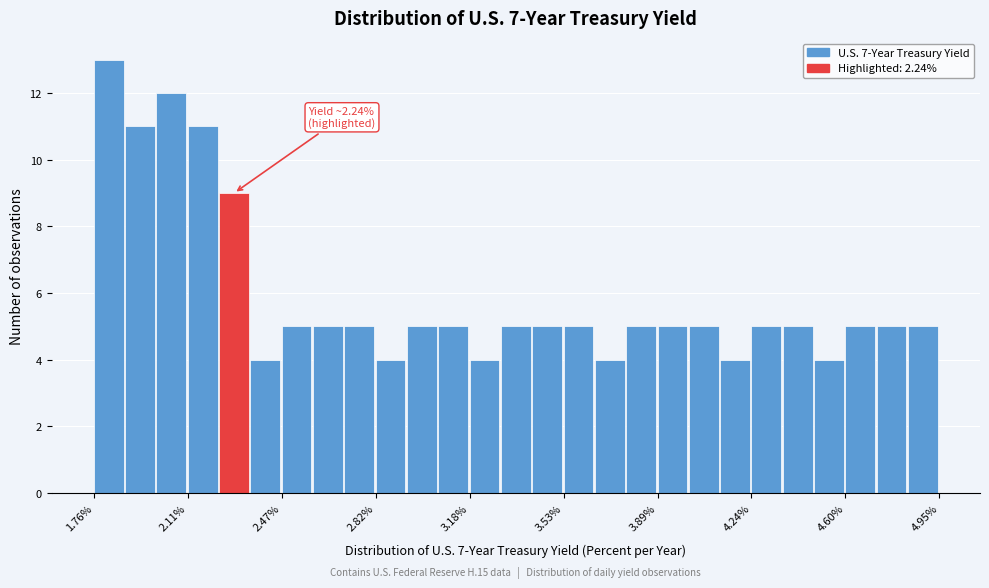

Read against the x-axis, roughly where is the centre of the tallest bar?

1.80